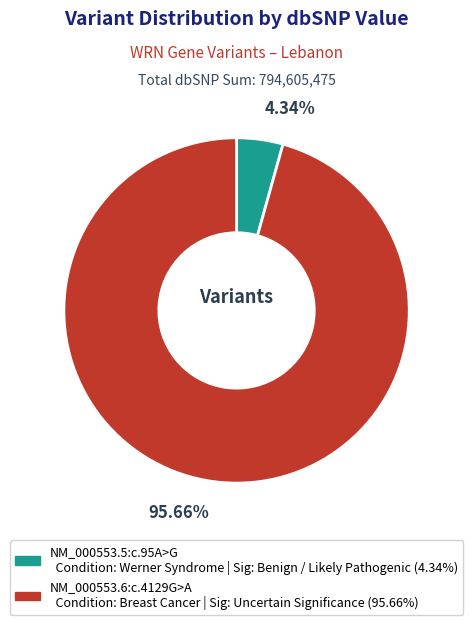

How many segments does this pie chart have?

2